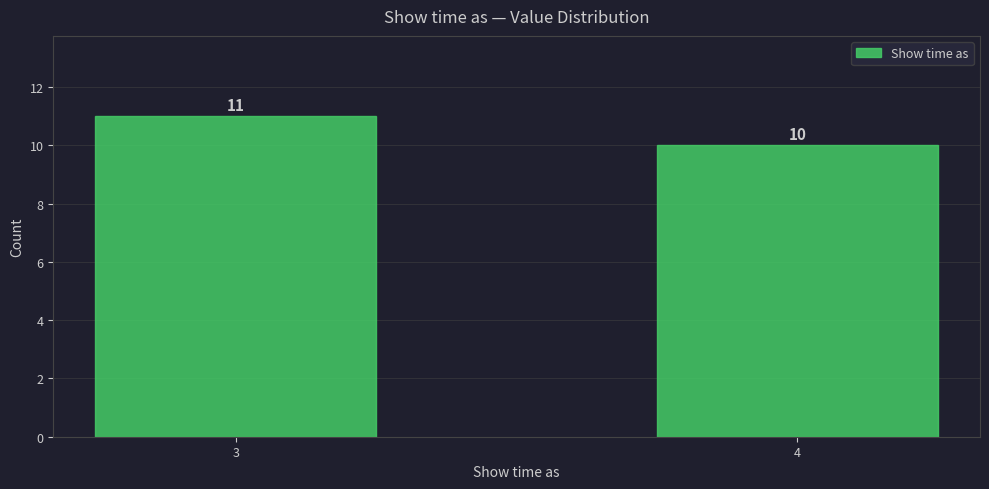

Reading right to left, extract all data points from this chart.

10	11